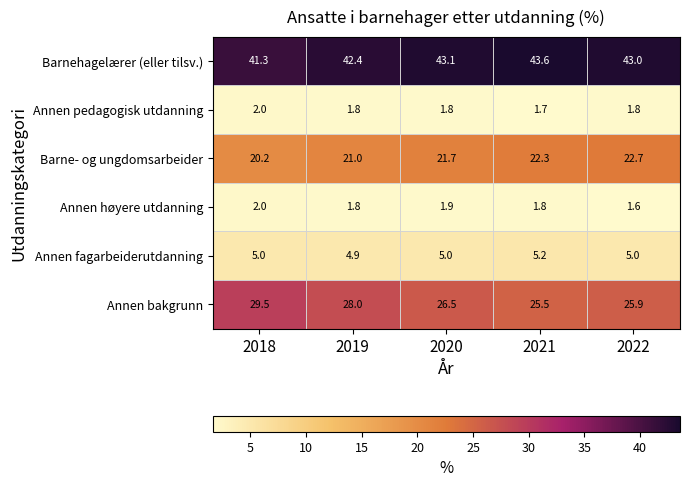

The value of Annen høyere utdanning at 2018 is 2.6. True or false?

False